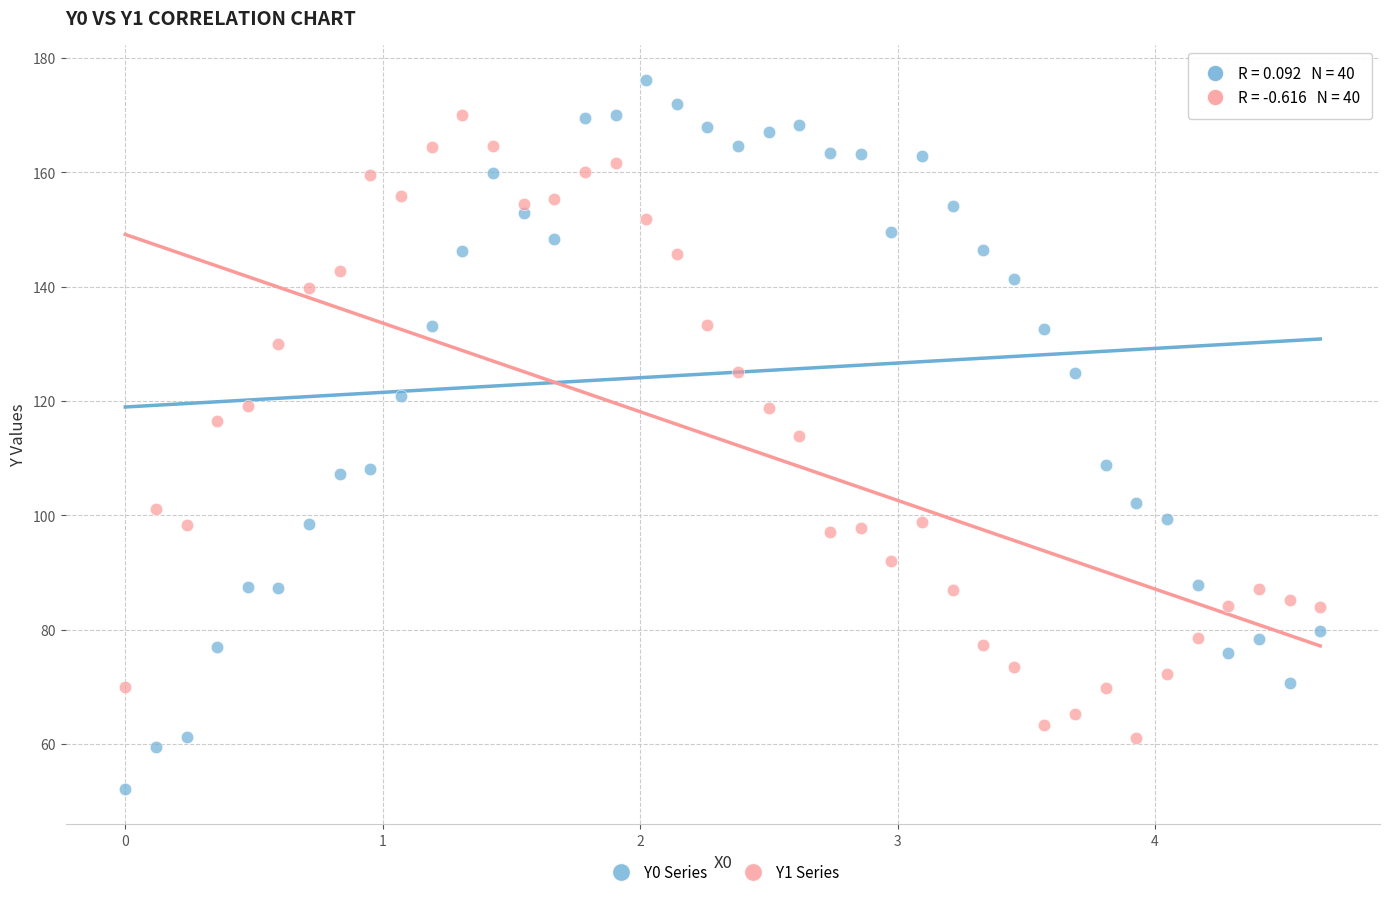

What are all the series names shown in the legend?

Y0 Series, Y1 Series